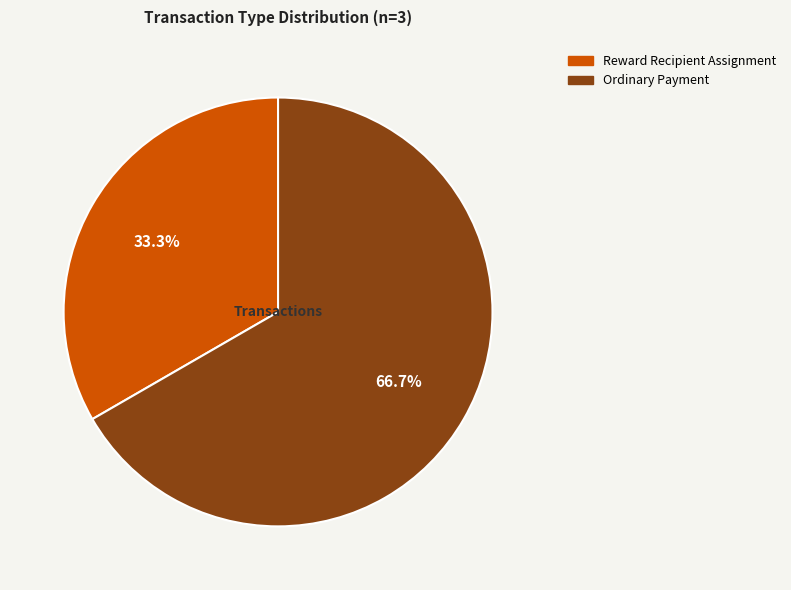

Which slice is the largest?

Ordinary Payment